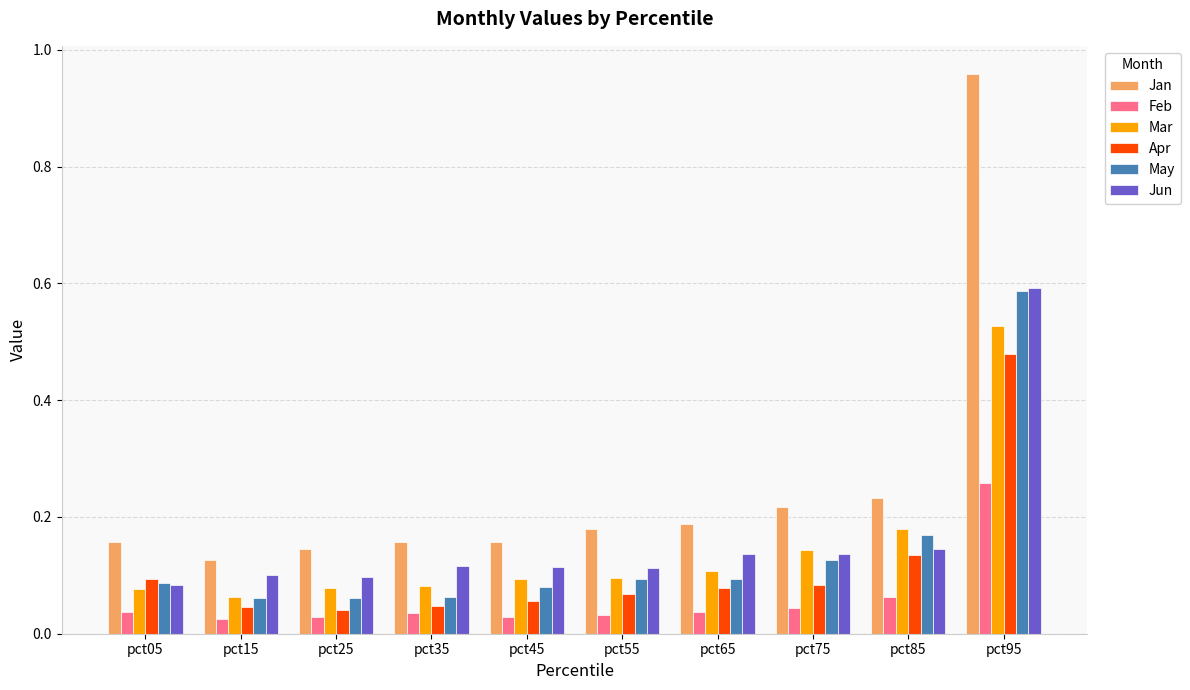

What is the sum of the Jun values at pct95 and pct75?

0.7